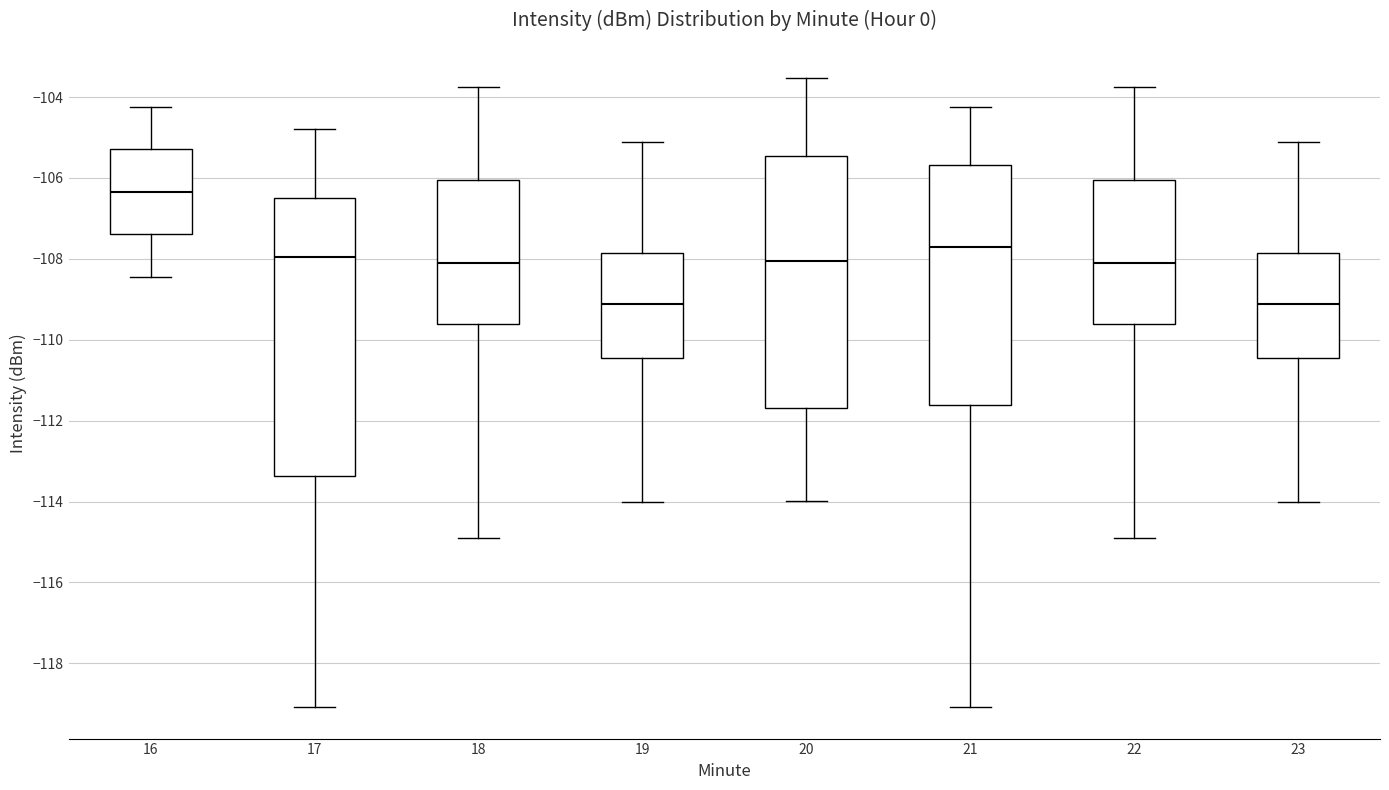

Reading left to right, read every box against the y-axis: the position of its median line, the range the box covers, and the ends of its whiskers. The values are not printed on the chart, so give them approximately, as read against the axis.

16: median -106.4, box -107.4 to -105.2, whiskers -108.4 to -104.2
17: median -108.0, box -113.4 to -106.4, whiskers -119.0 to -104.8
18: median -108.2, box -109.6 to -106.0, whiskers -115.0 to -103.8
19: median -109.2, box -110.4 to -107.8, whiskers -114.0 to -105.2
20: median -108.0, box -111.6 to -105.4, whiskers -114.0 to -103.6
21: median -107.8, box -111.6 to -105.6, whiskers -119.0 to -104.2
22: median -108.2, box -109.6 to -106.0, whiskers -115.0 to -103.8
23: median -109.2, box -110.4 to -107.8, whiskers -114.0 to -105.2